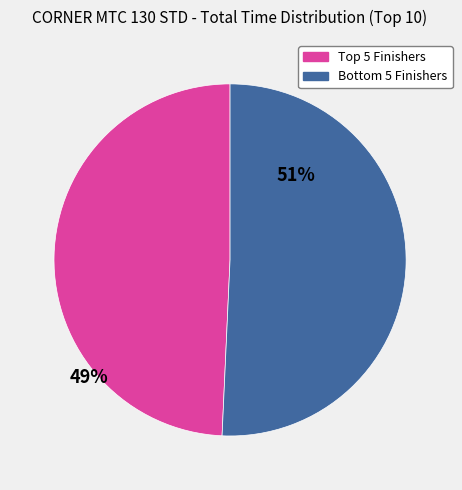

Is there a majority slice in this chart?

Yes